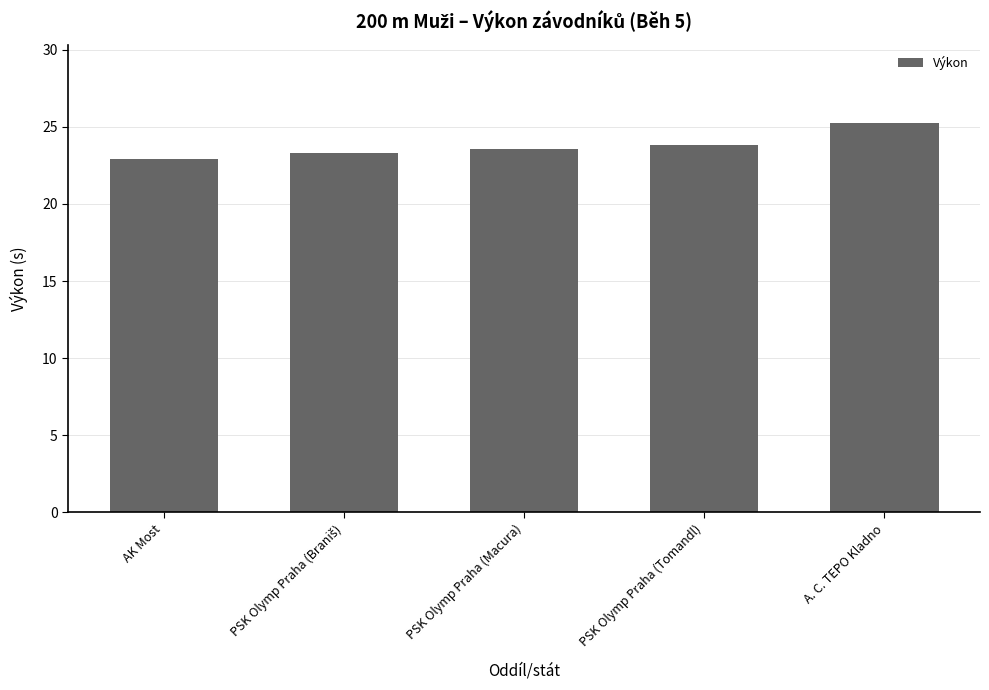

Are the bars horizontal?

No